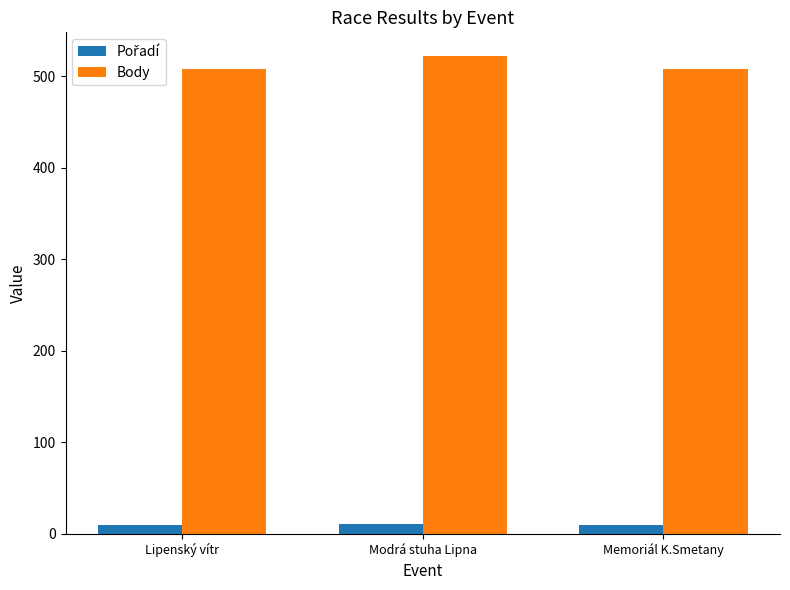

True or false: Body has a value of 508 at Memoriál K.Smetany.

True